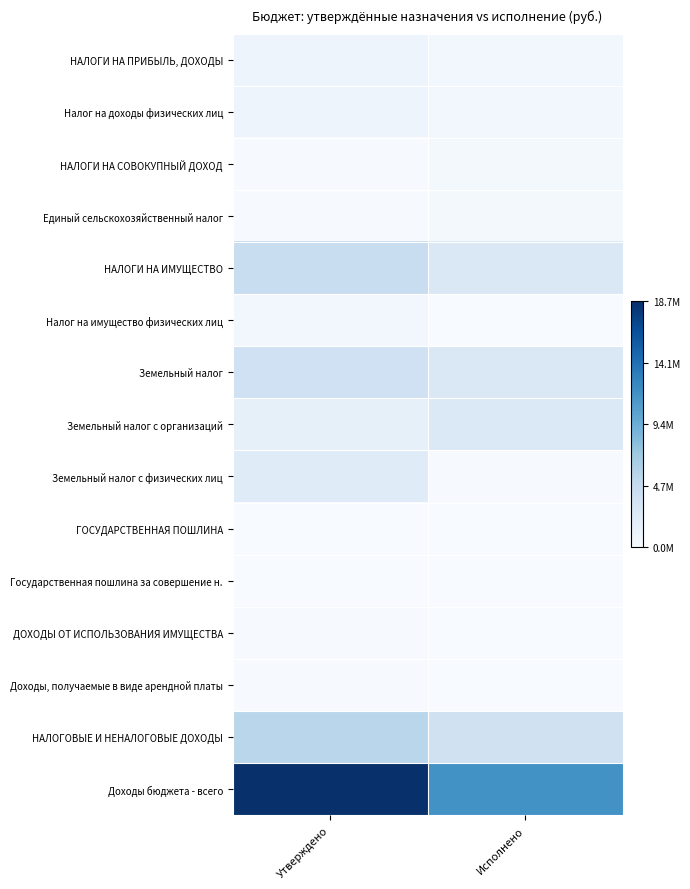

Reading right to left, what are all the values shown in this chart?

НАЛОГИ НА ПРИБЫЛЬ, ДОХОДЫ: Исполнено=0.0	Утверждено=0.0
Налог на доходы физических лиц: Исполнено=0.0	Утверждено=0.0
НАЛОГИ НА СОВОКУПНЫЙ ДОХОД: Исполнено=0.0	Утверждено=0.0
Единый сельскохозяйственный налог: Исполнено=0.0	Утверждено=0.0
НАЛОГИ НА ИМУЩЕСТВО: Исполнено=0.1	Утверждено=0.2
Налог на имущество физических лиц: Исполнено=0.0	Утверждено=0.0
Земельный налог: Исполнено=0.1	Утверждено=0.2
Земельный налог с организаций: Исполнено=0.1	Утверждено=0.1
Земельный налог с физических лиц: Исполнено=0.0	Утверждено=0.1
ГОСУДАРСТВЕННАЯ ПОШЛИНА: Исполнено=0.0	Утверждено=0.0
Государственная пошлина за совершение н.: Исполнено=0.0	Утверждено=0.0
ДОХОДЫ ОТ ИСПОЛЬЗОВАНИЯ ИМУЩЕСТВА: Исполнено=0.0	Утверждено=0.0
Доходы, получаемые в виде арендной платы: Исполнено=0.0	Утверждено=0.0
НАЛОГОВЫЕ И НЕНАЛОГОВЫЕ ДОХОДЫ: Исполнено=0.2	Утверждено=0.3
Доходы бюджета - всего: Исполнено=0.6	Утверждено=1.0